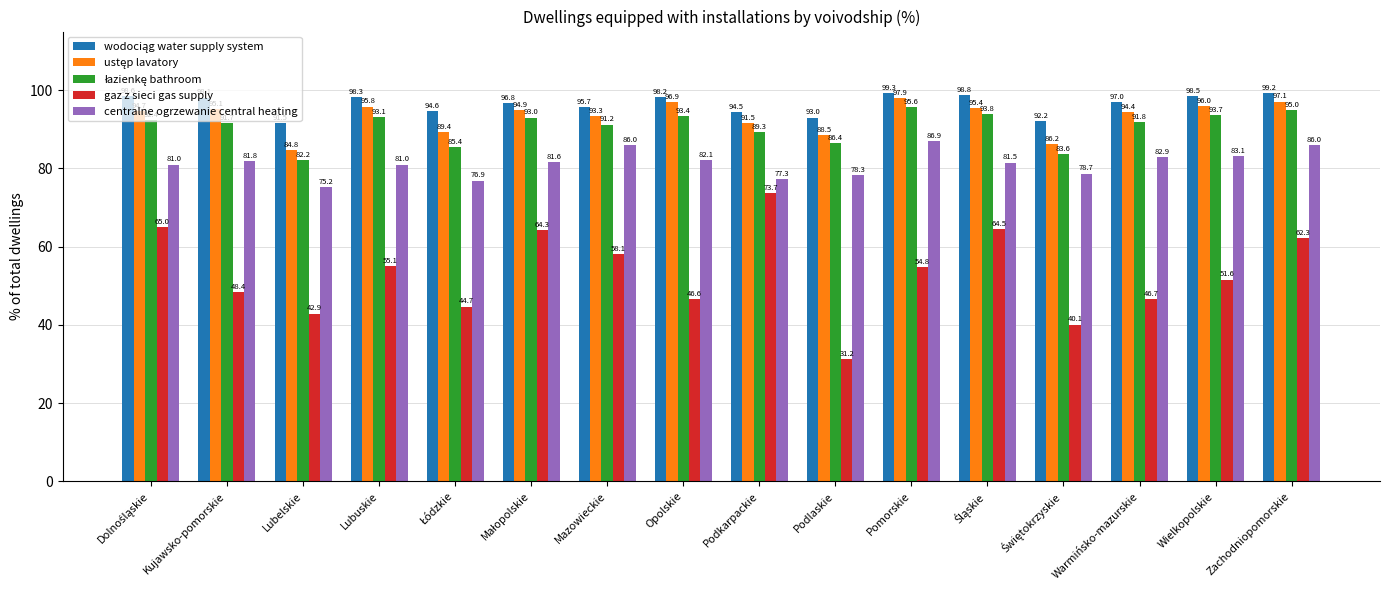

Which series has the widest spread of values?

gaz z sieci gas supply